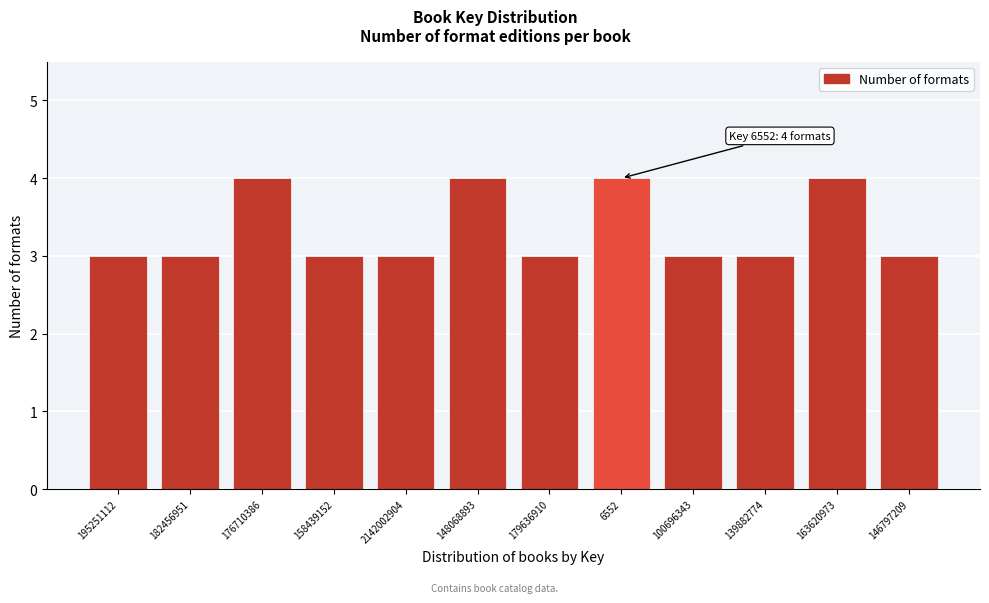

Reading right to left, list all the values displayed in this chart.

146797209=3	163620973=4	139882774=3	100696343=3	6552=4	179636910=3	148068893=4	2142002904=3	158439152=3	176710386=4	182456951=3	195251112=3